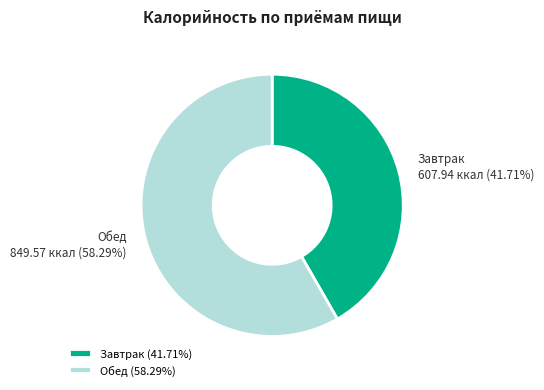

Which category has the smallest portion of the pie?

Завтрак